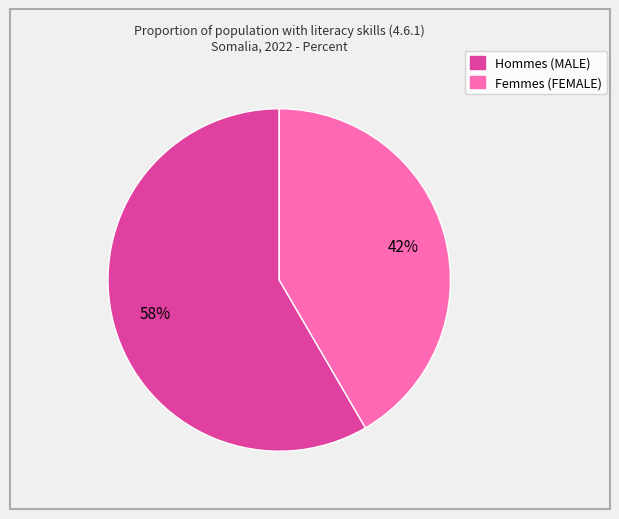

Is there any slice that represents more than half of the pie?

Yes